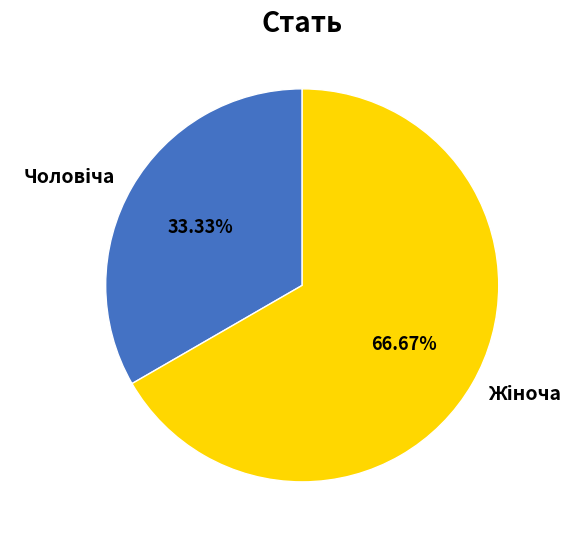

Does any single category account for the majority?

Yes